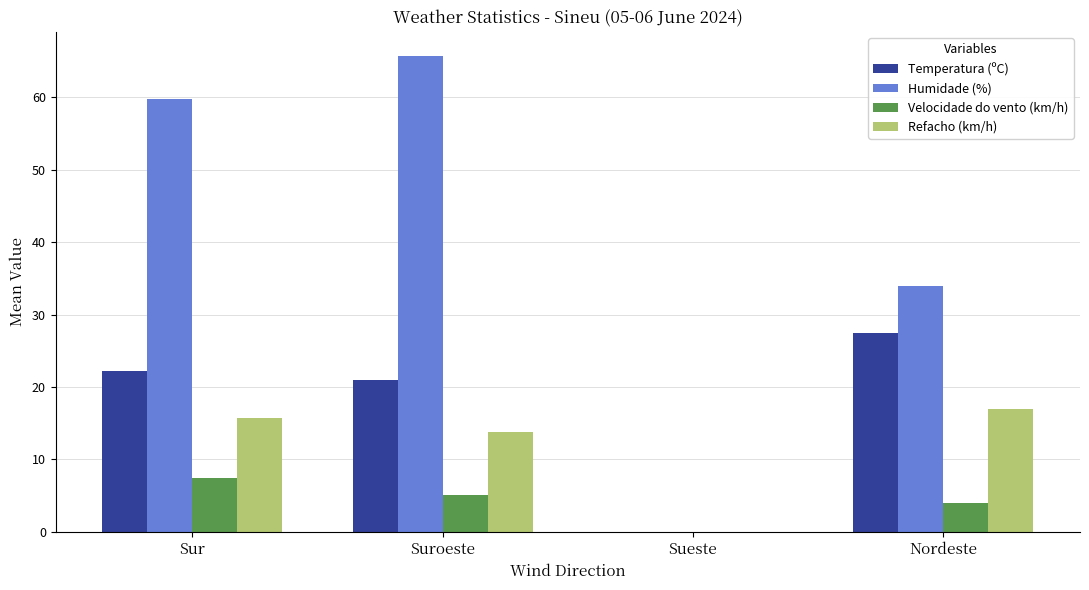

What are all the series names shown in the legend?

Temperatura (ºC), Humidade (%), Velocidade do vento (km/h), Refacho (km/h)